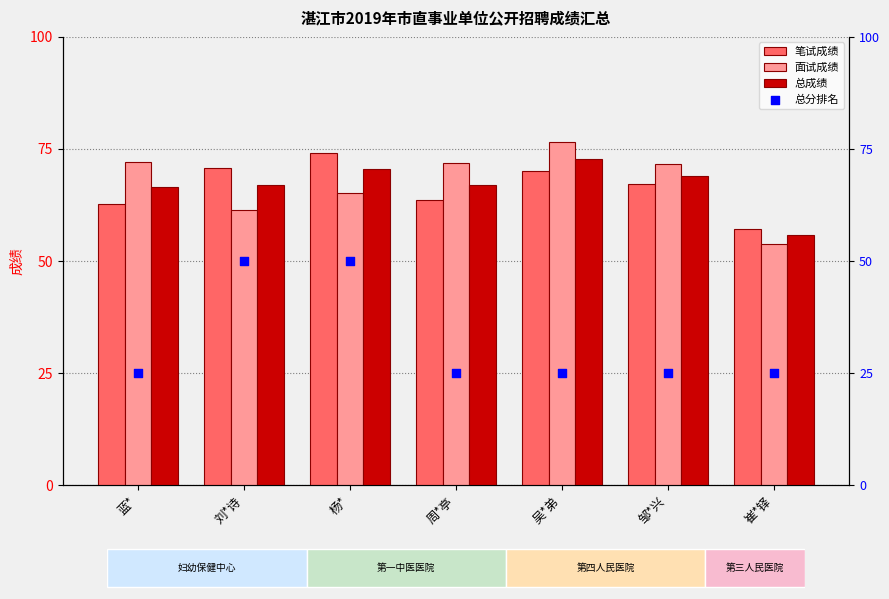

At which category is the sum across all series the highest?

吴*弟